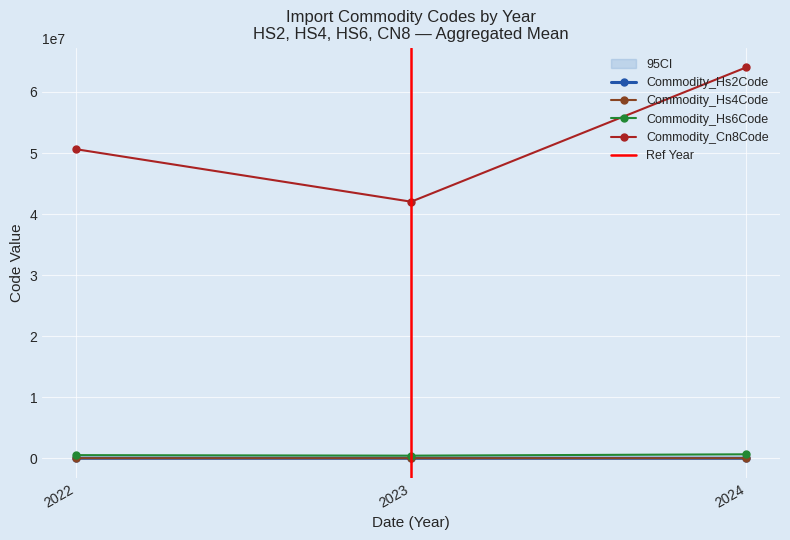

Which series has the largest total across all categories?

Commodity_Cn8Code